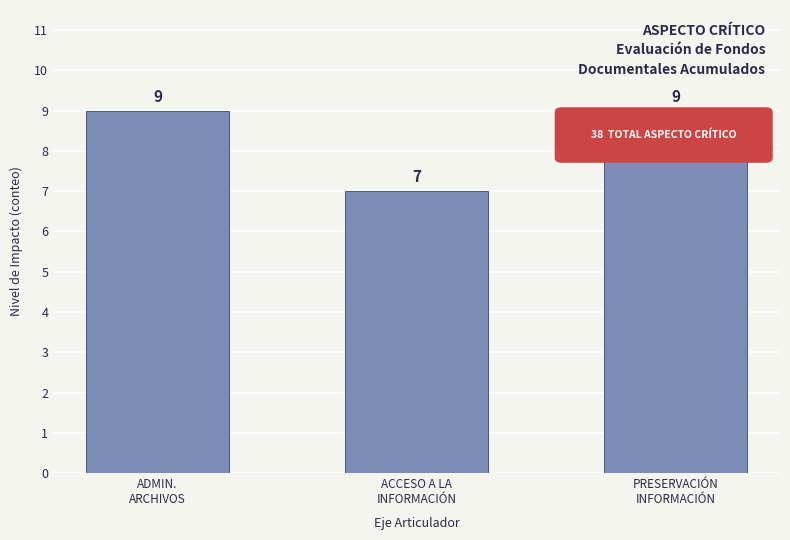

Reading left to right, what are all the values shown in this chart?

9	7	9